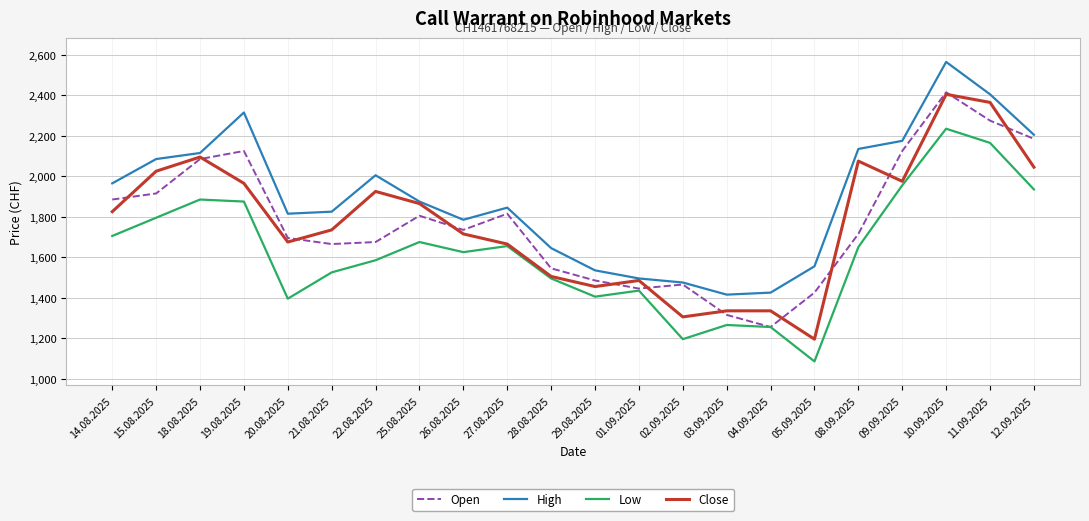

What is the difference between the Open values at 26.08.2025 and 14.08.2025?

150